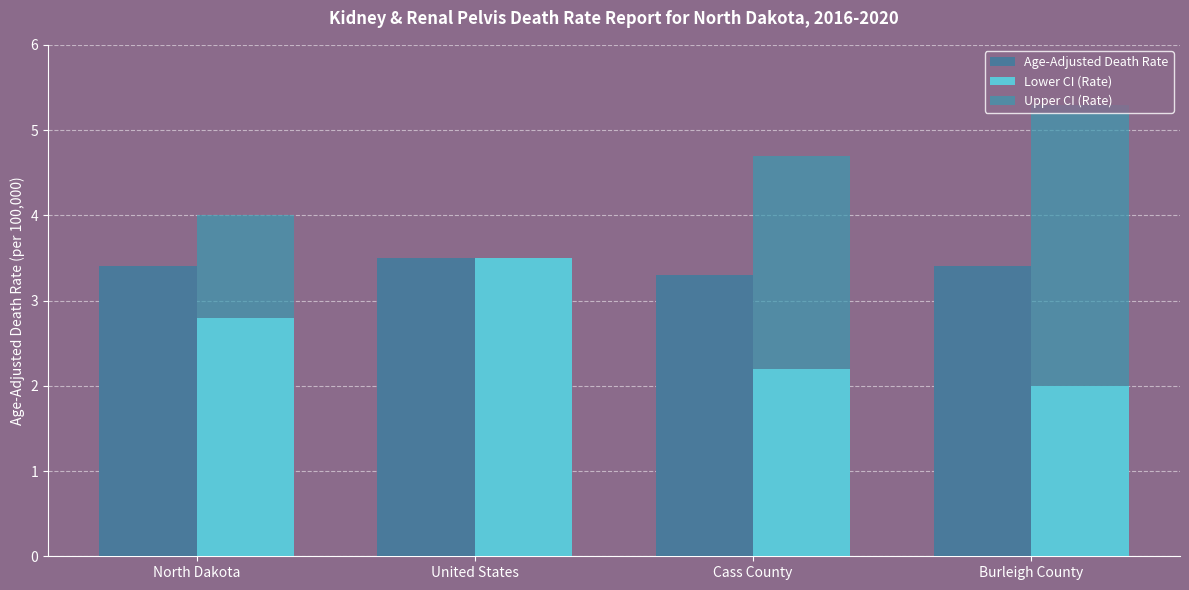

Is the value of Lower CI (Rate) at Burleigh County greater than the value of Age-Adjusted Death Rate at North Dakota?

No